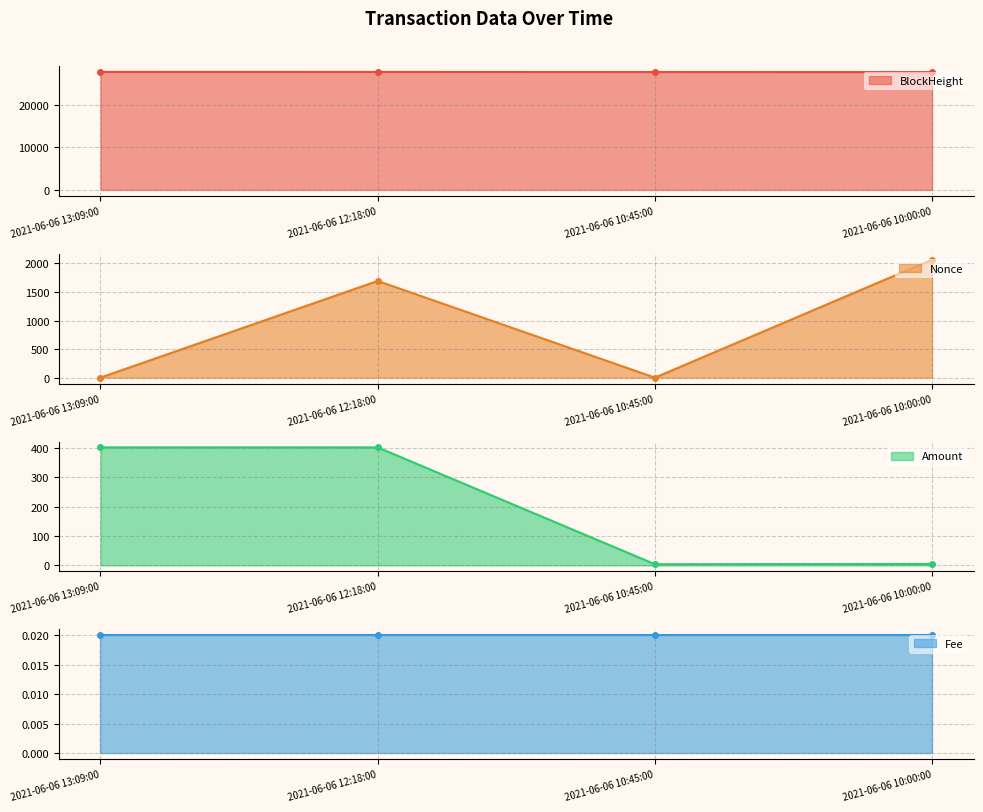

Read the BlockHeight value at 2021-06-06 10:00:00.

27780.0